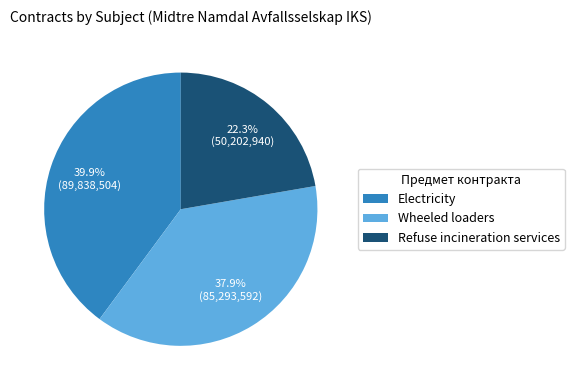

How many segments does this pie chart have?

3